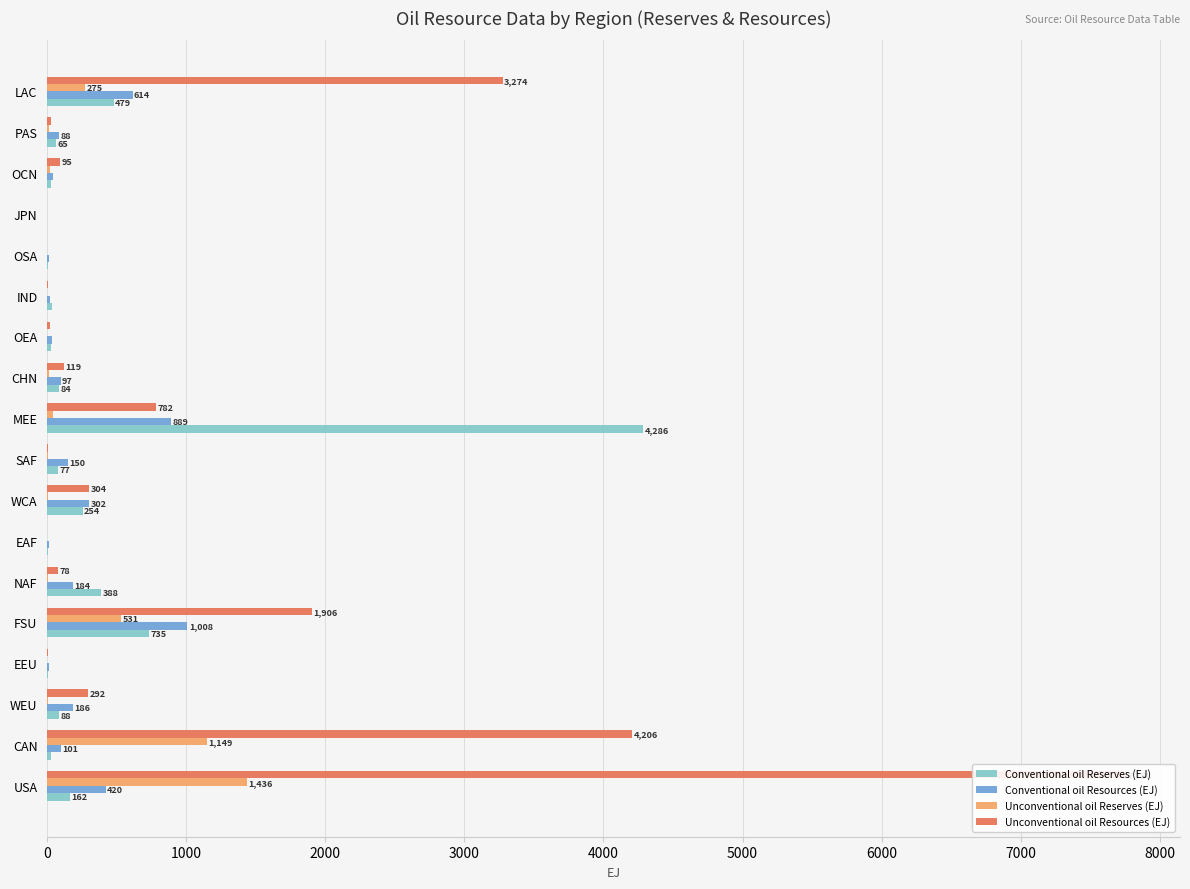

Which series has the largest total across all categories?

Unconventional oil Resources (EJ)